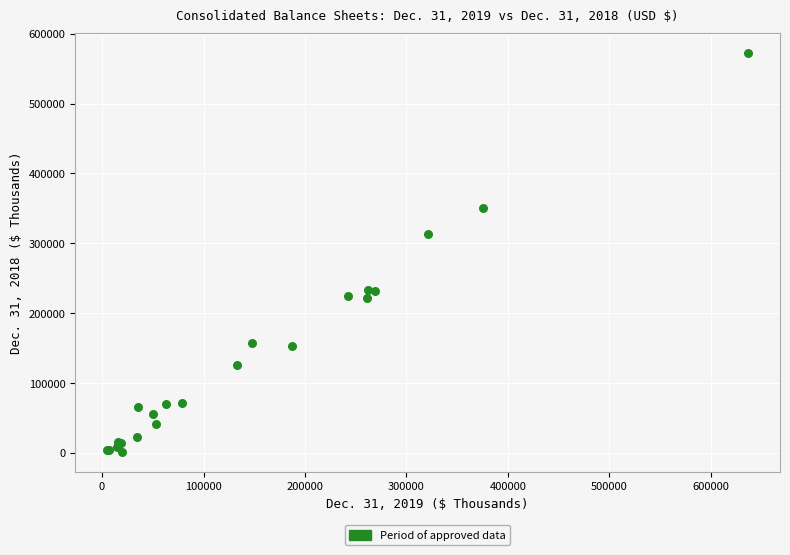

What Y value in the scatter plot is closest to 286852?

313327